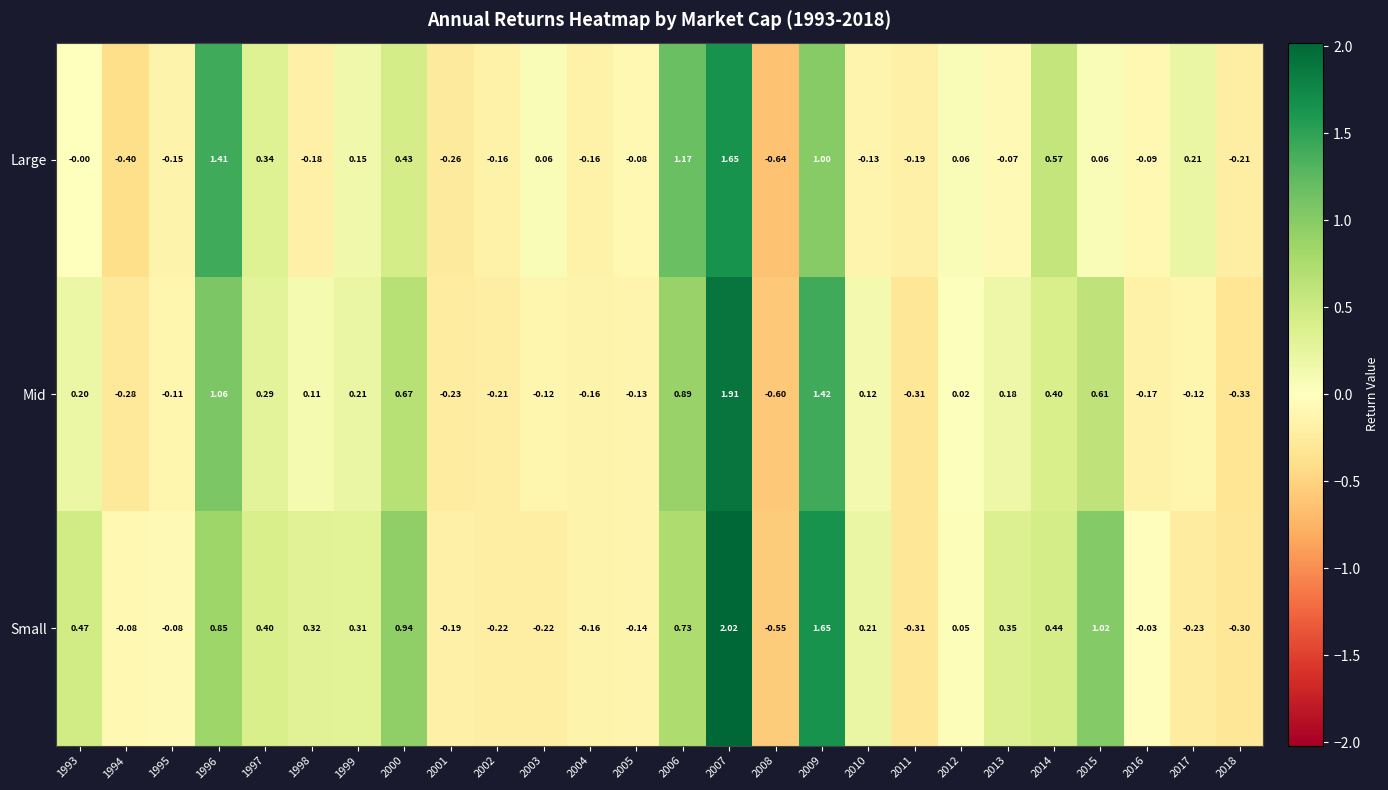

Is the value of Large at 2008 greater than the value of Small at 1997?

No